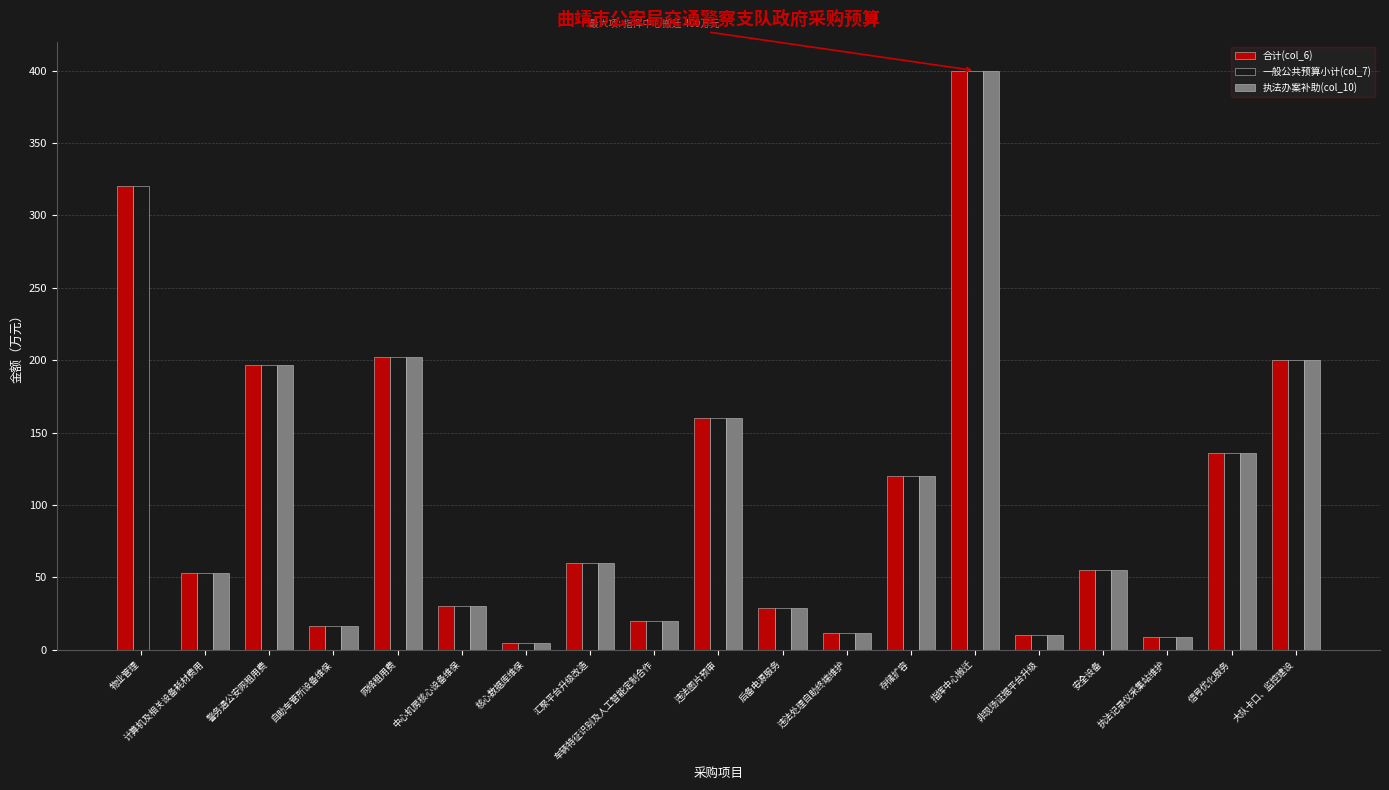

What is the approximate value of 执法办案补助(col_10) at 安全设备?

55.0